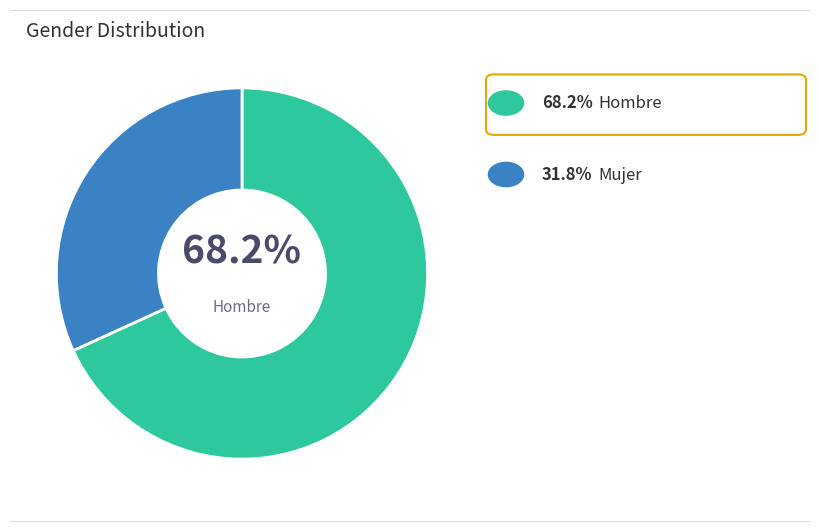

Is there a majority slice in this chart?

Yes